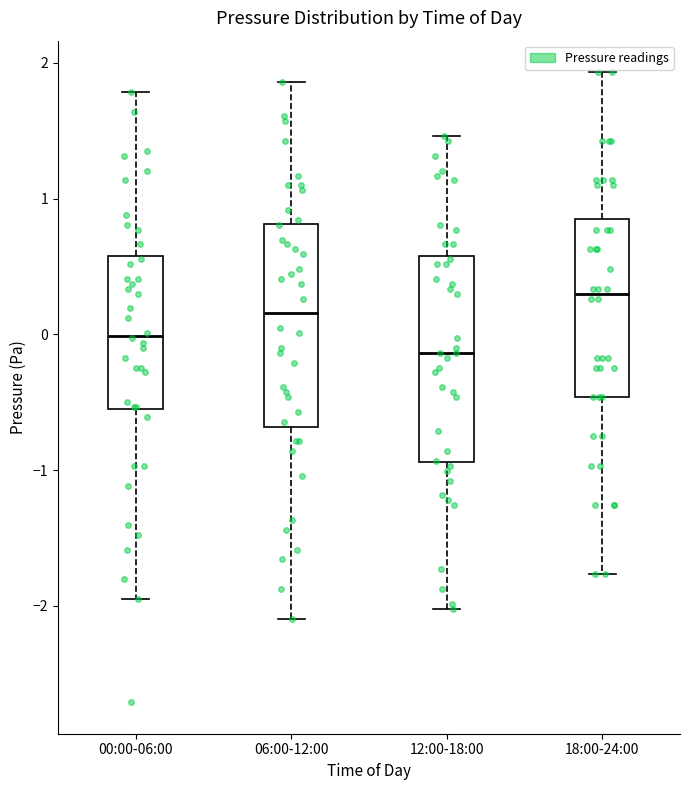

Reading left to right, transcribe this box plot: for each box, give where its median line is, the range the box spans, and where its two whiskers end, as read against the y-axis. The values are not printed on the chart, so give them approximately, as read against the axis.

00:00-06:00: median 0.0, box -0.6 to 0.6, whiskers -1.9 to 1.8
06:00-12:00: median 0.2, box -0.7 to 0.8, whiskers -2.1 to 1.9
12:00-18:00: median -0.1, box -0.9 to 0.6, whiskers -2.0 to 1.5
18:00-24:00: median 0.3, box -0.5 to 0.9, whiskers -1.8 to 1.9